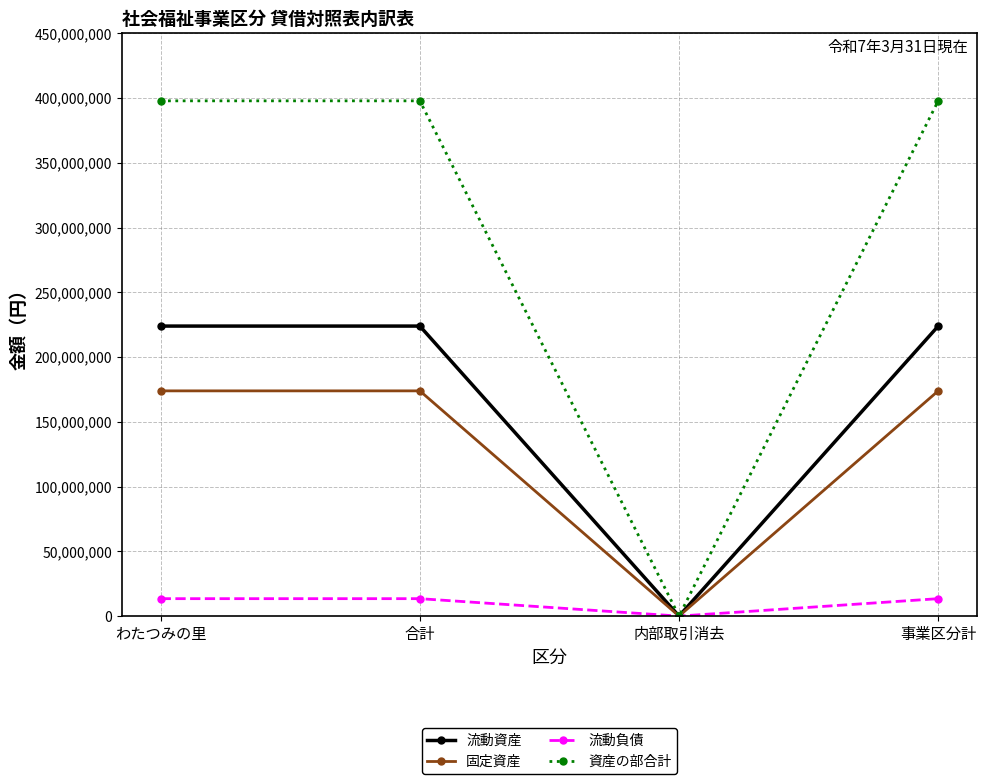

Which label corresponds to the smallest value in the chart?

内部取引消去